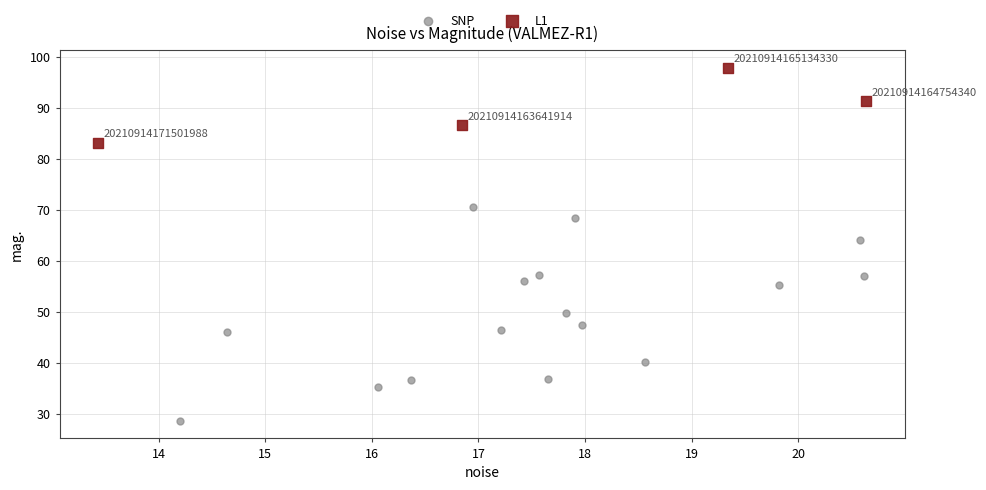

Which series has the largest Y range (max minus min)?

SNP